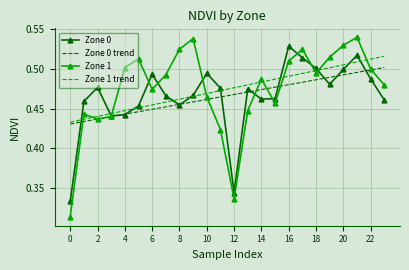

Which series has the widest spread of values?

Zone 1